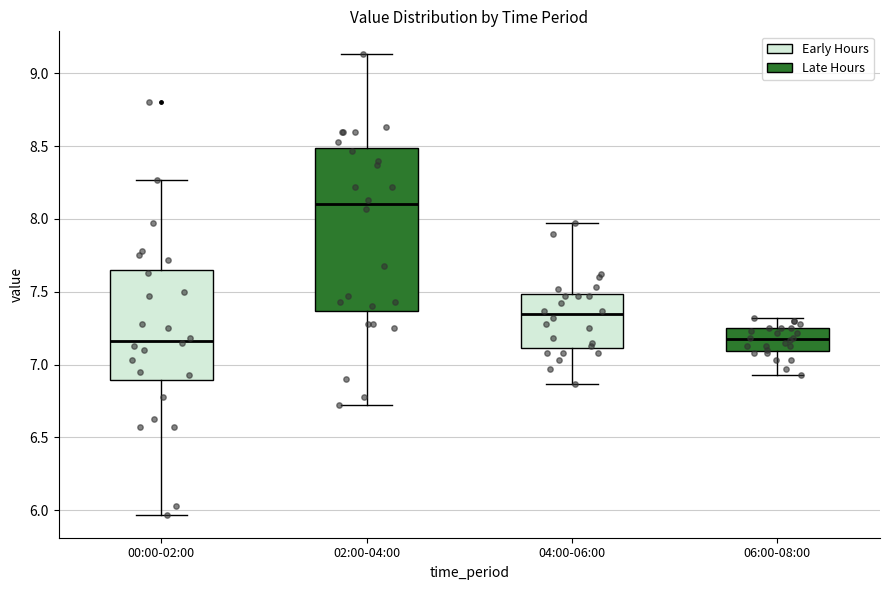

Which box's median line is the highest?

02:00-04:00